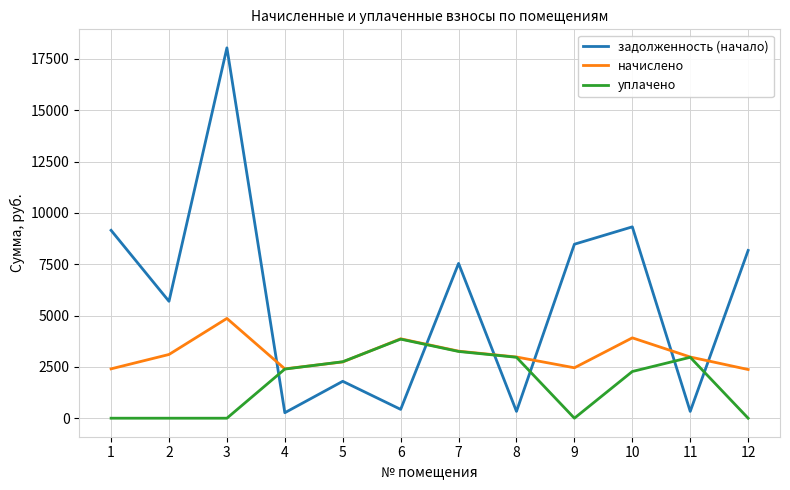

Rank the series by their average value, from lowest to highest.

уплачено, начислено, задолженность (начало)